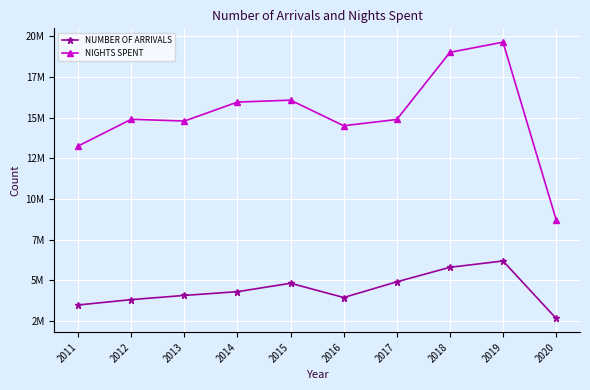

Where does the NIGHTS SPENT series first go above 14896787?

2014